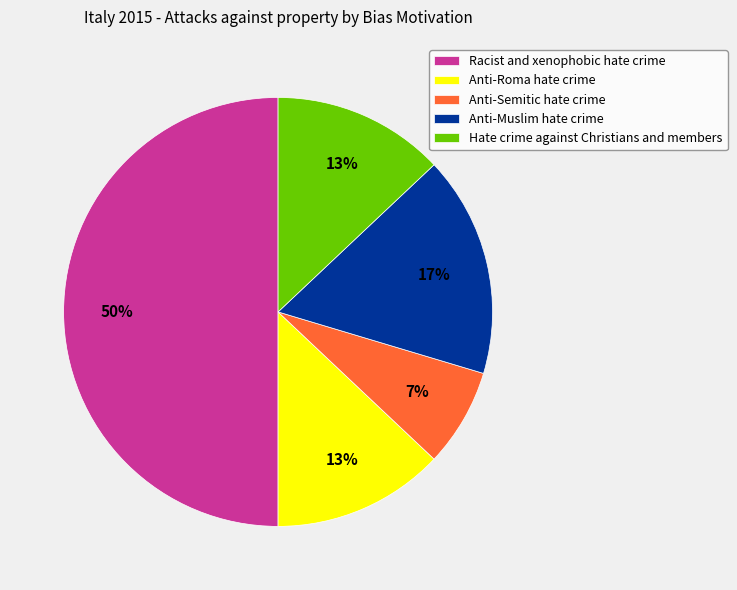

Does Anti-Roma hate crime account for over 50% of the chart?

No